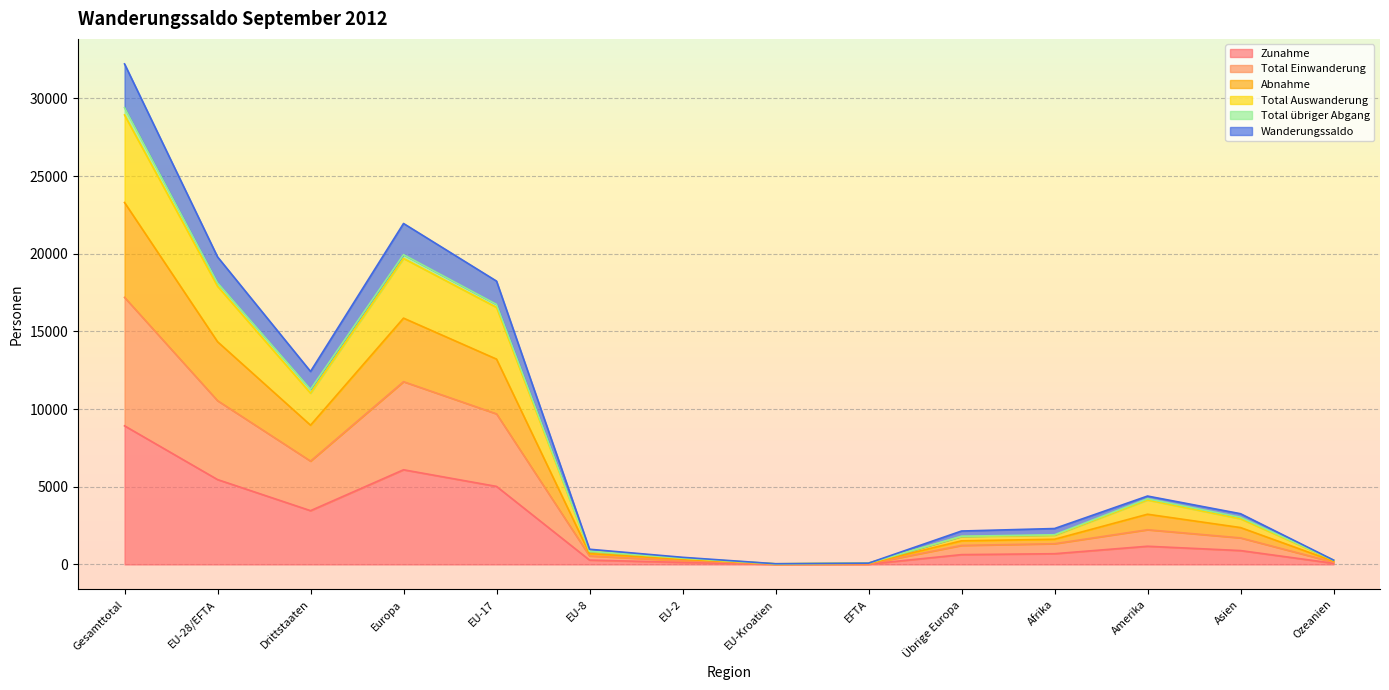

Between Europa and EU-8, which is larger?

Europa